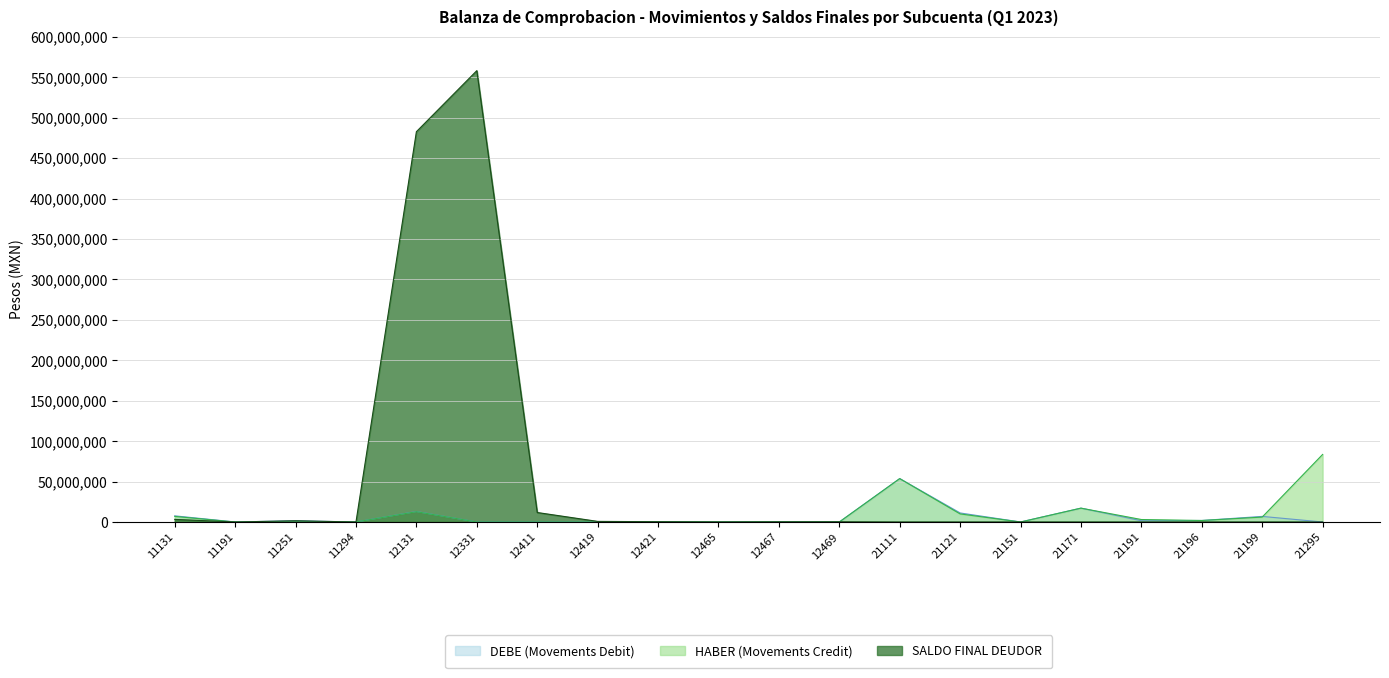

What is the value of the DEBE (Movements Debit) point at the 15th from the left?

12000.0